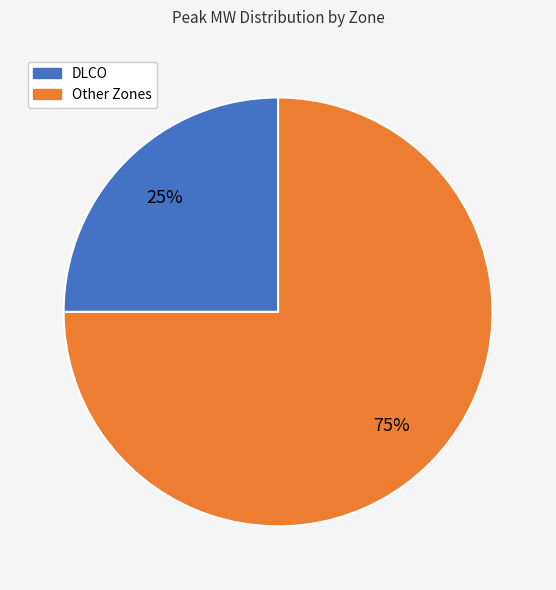

To the nearest percent, what is the average slice percentage?

50%